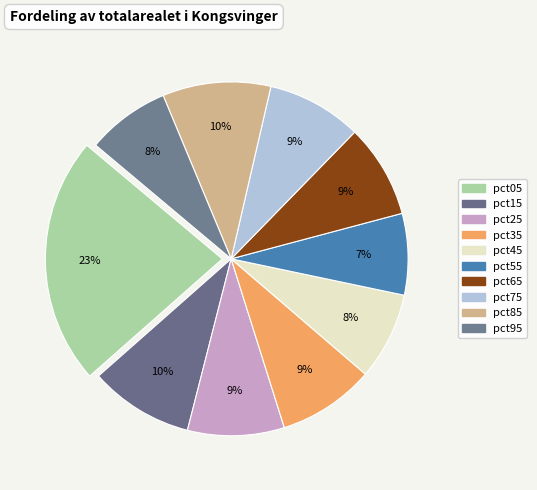

How many slices are in this pie chart?

10